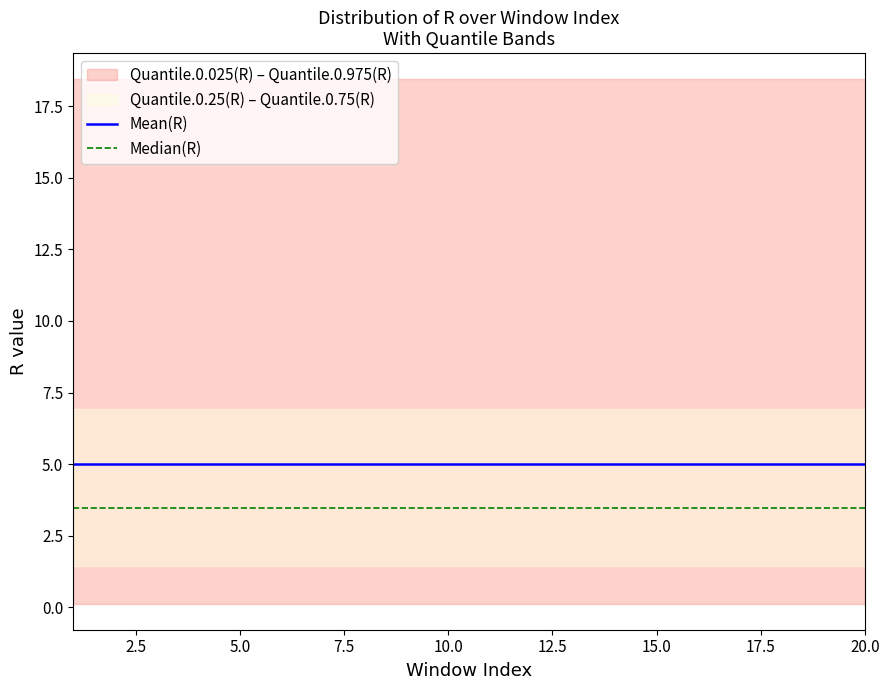

The value of Mean(R) at 5.0 is 6.7. True or false?

False